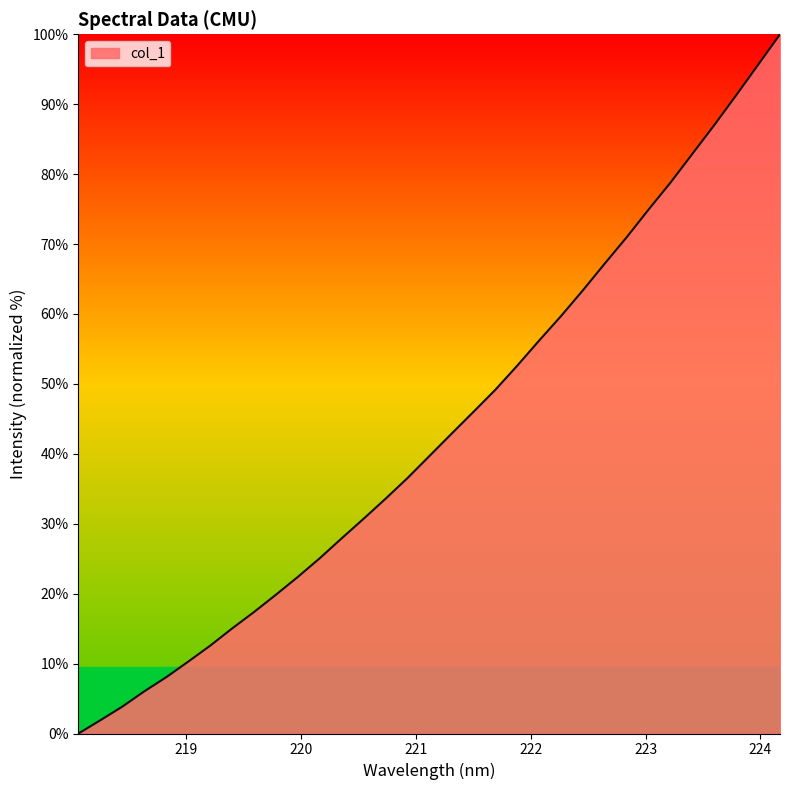

Rank the categories by value from highest to lowest.

224.1709, 223.9802, 223.7895, 223.5987, 223.408, 223.2172, 223.0264, 222.8355, 222.6447, 222.4538, 222.263, 222.0721, 221.8812, 221.6902, 221.4993, 221.3083, 221.1174, 220.9264, 220.7354, 220.5444, 220.3533, 220.1623, 219.9712, 219.7801, 219.589, 219.3979, 219.2067, 219.0156, 218.8244, 218.6332, 218.442, 218.2508, 218.0596